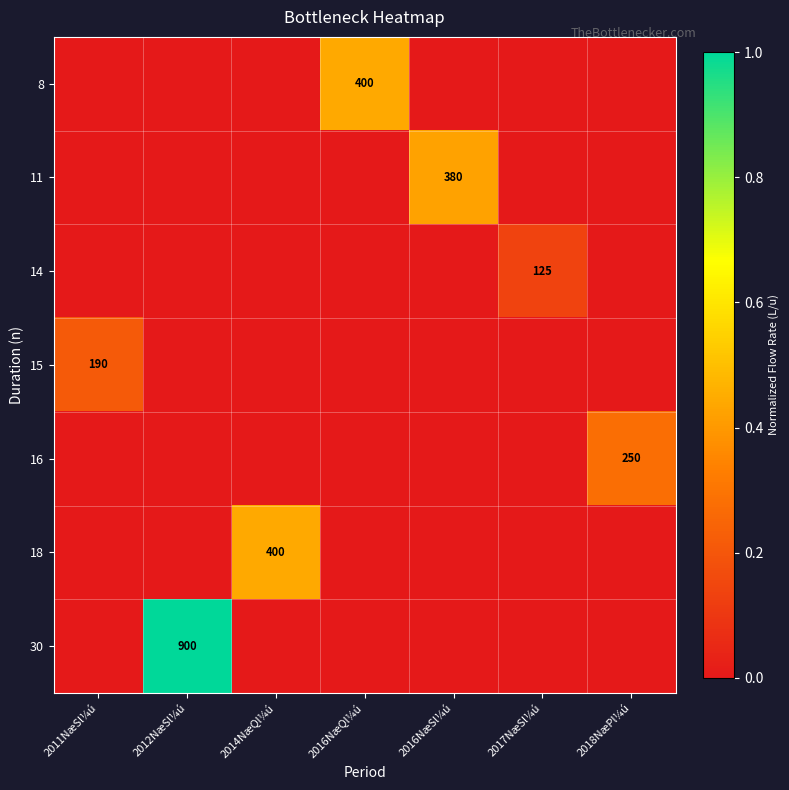

At which category does the chart reach its minimum across all series?

2011NæSl¼ú